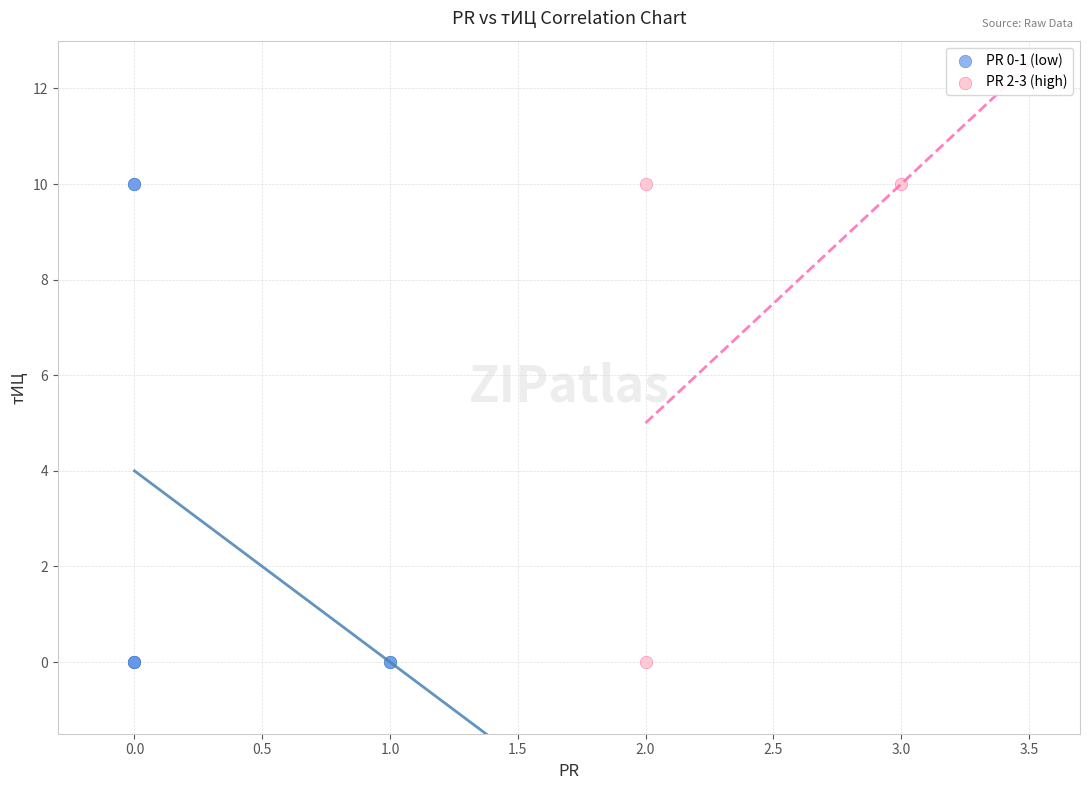

What are all the series names shown in the legend?

PR 0-1 (low), PR 2-3 (high)